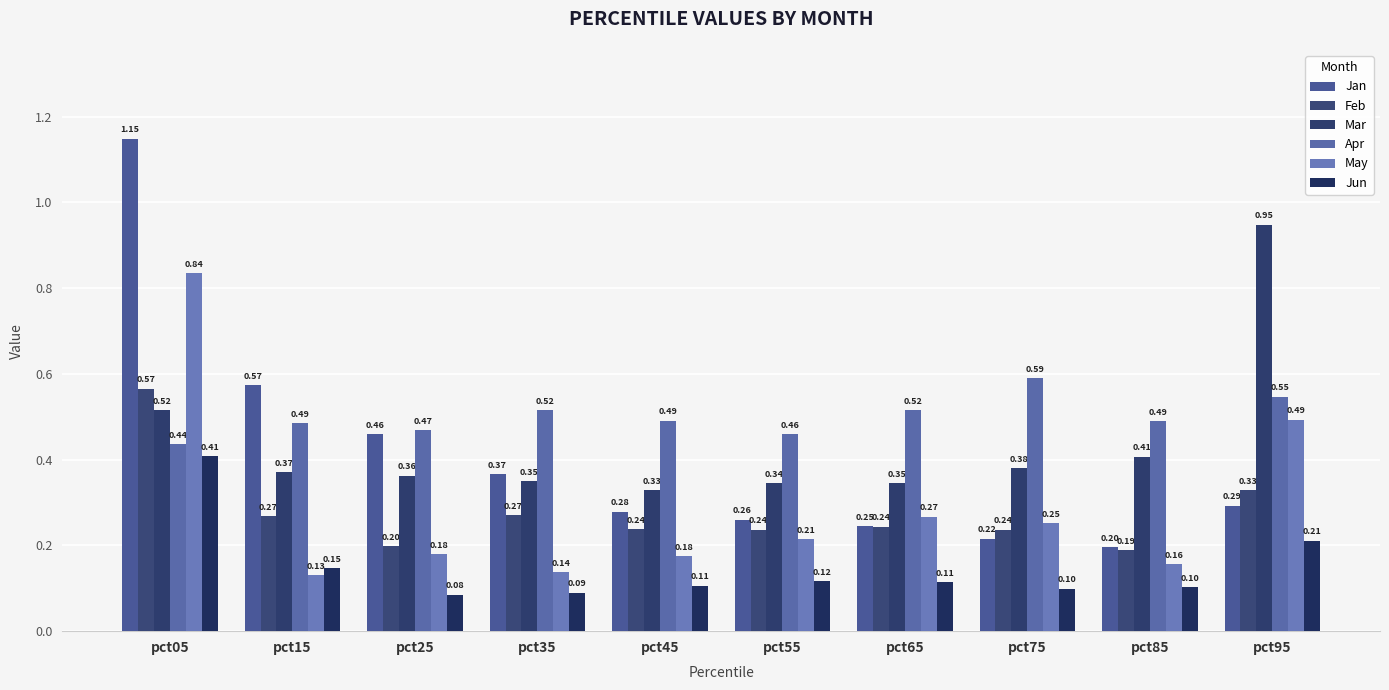

Which series changed the most between pct55 and pct85?

Jan